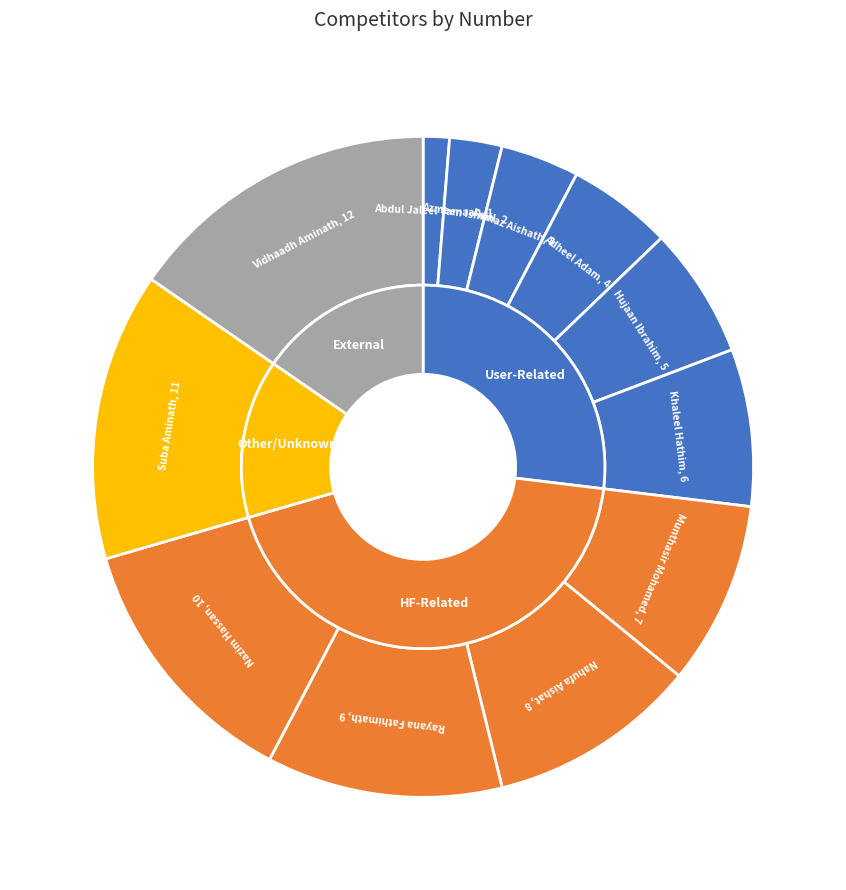

How many slices are in this pie chart?

12